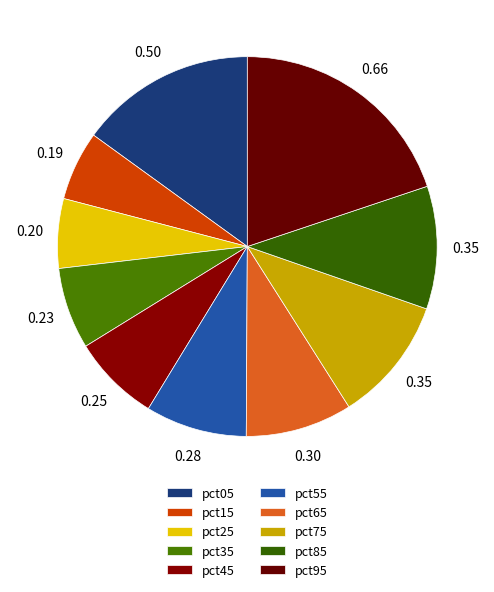

What is the smallest slice in the pie chart?

pct15